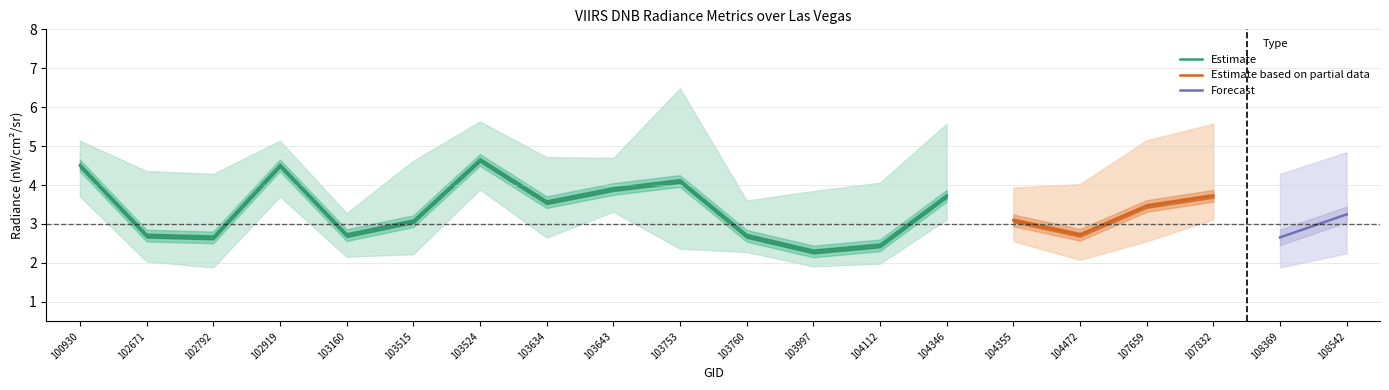

What value does the rade9_aggzone_norm series have at 103160?

2.7